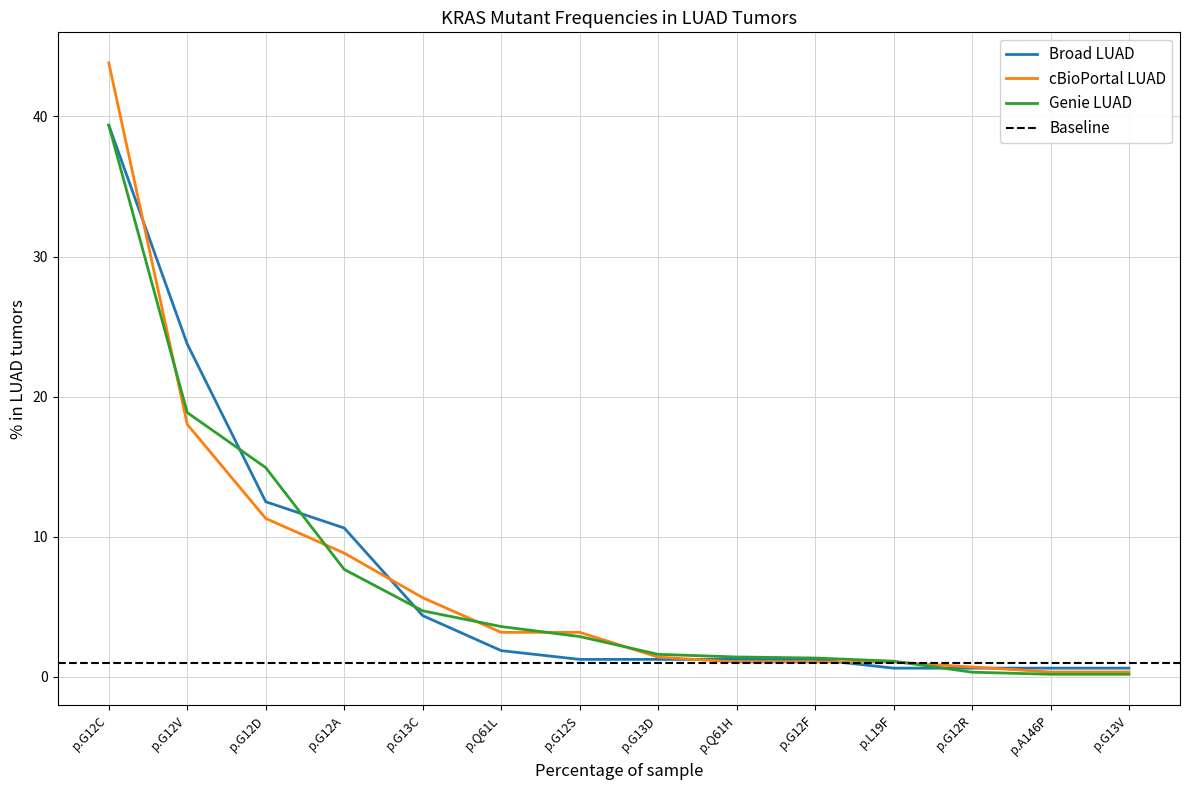

At which label is cBioPortal LUAD closest to 22?

p.G12V